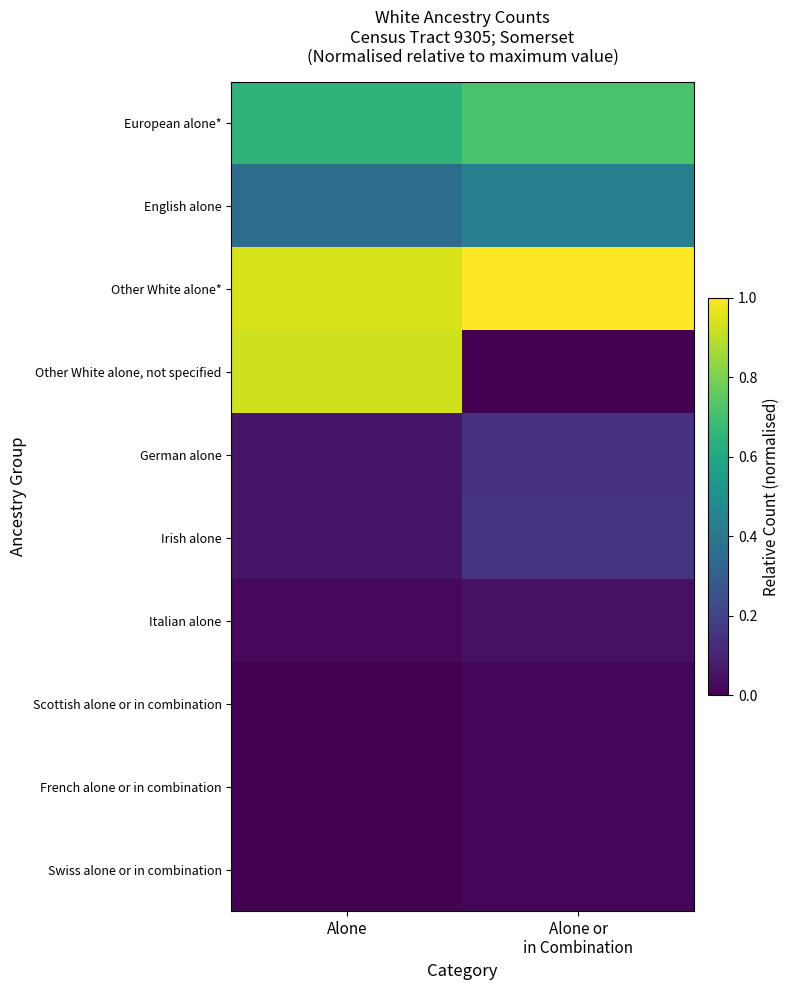

At which category is the sum across all series the highest?

Alone